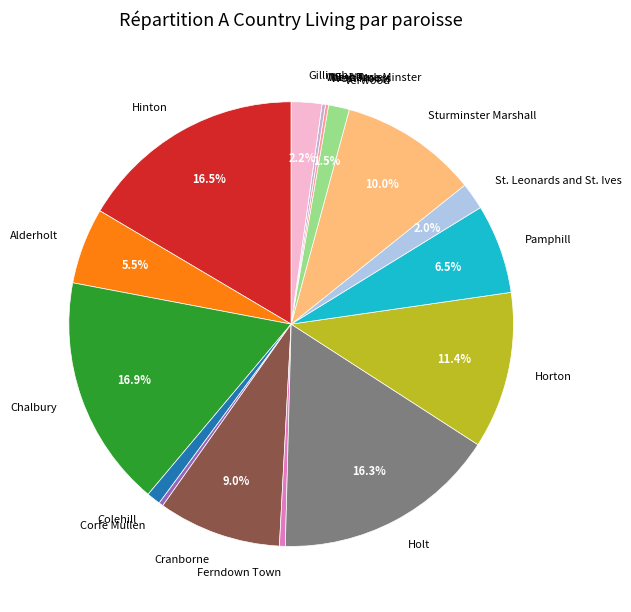

Is the sum of Chalbury and Alderholt greater than half?

No